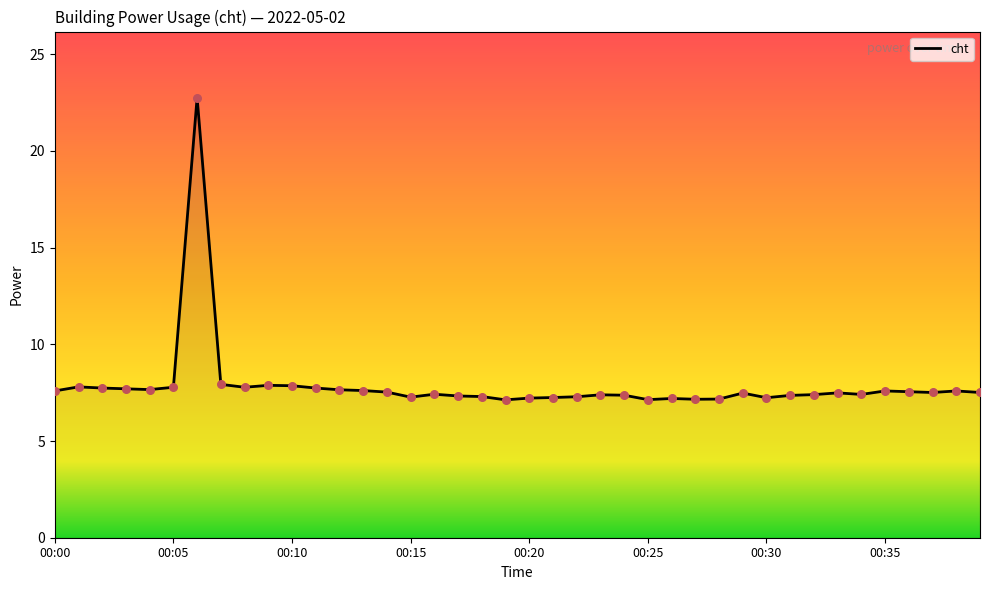

What is the greatest value displayed?

22.8